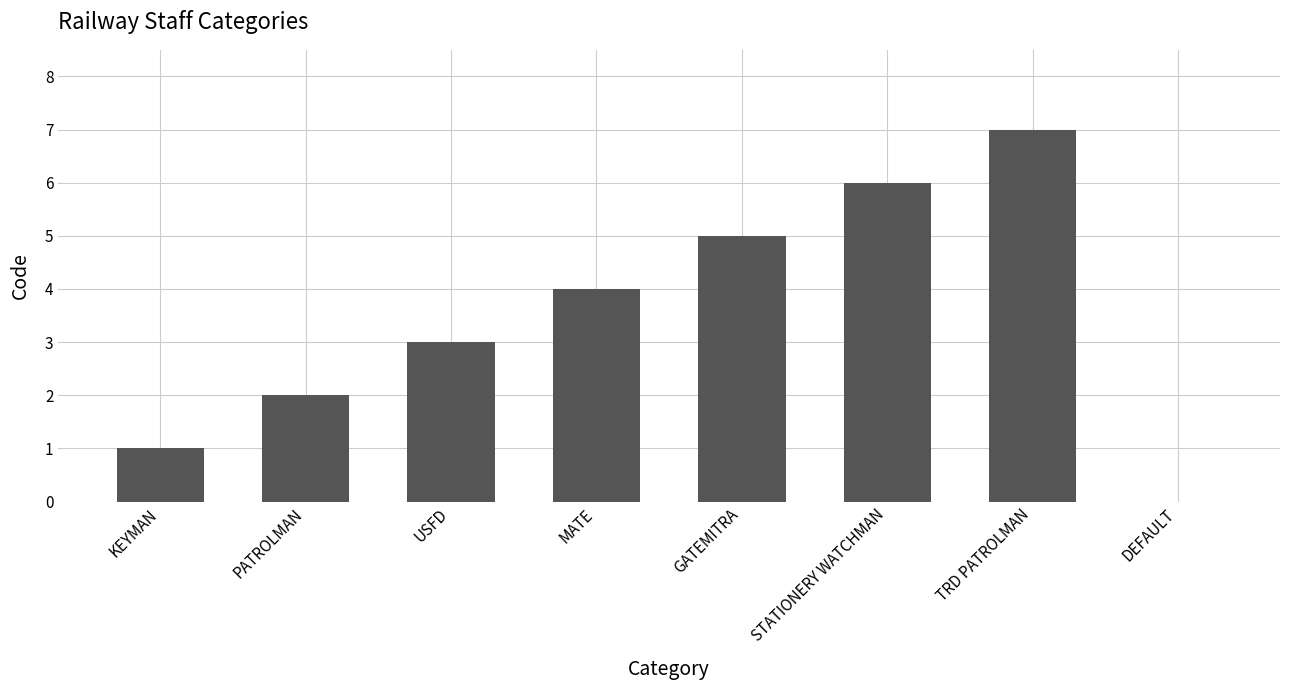

Read the value at STATIONERY WATCHMAN.

6